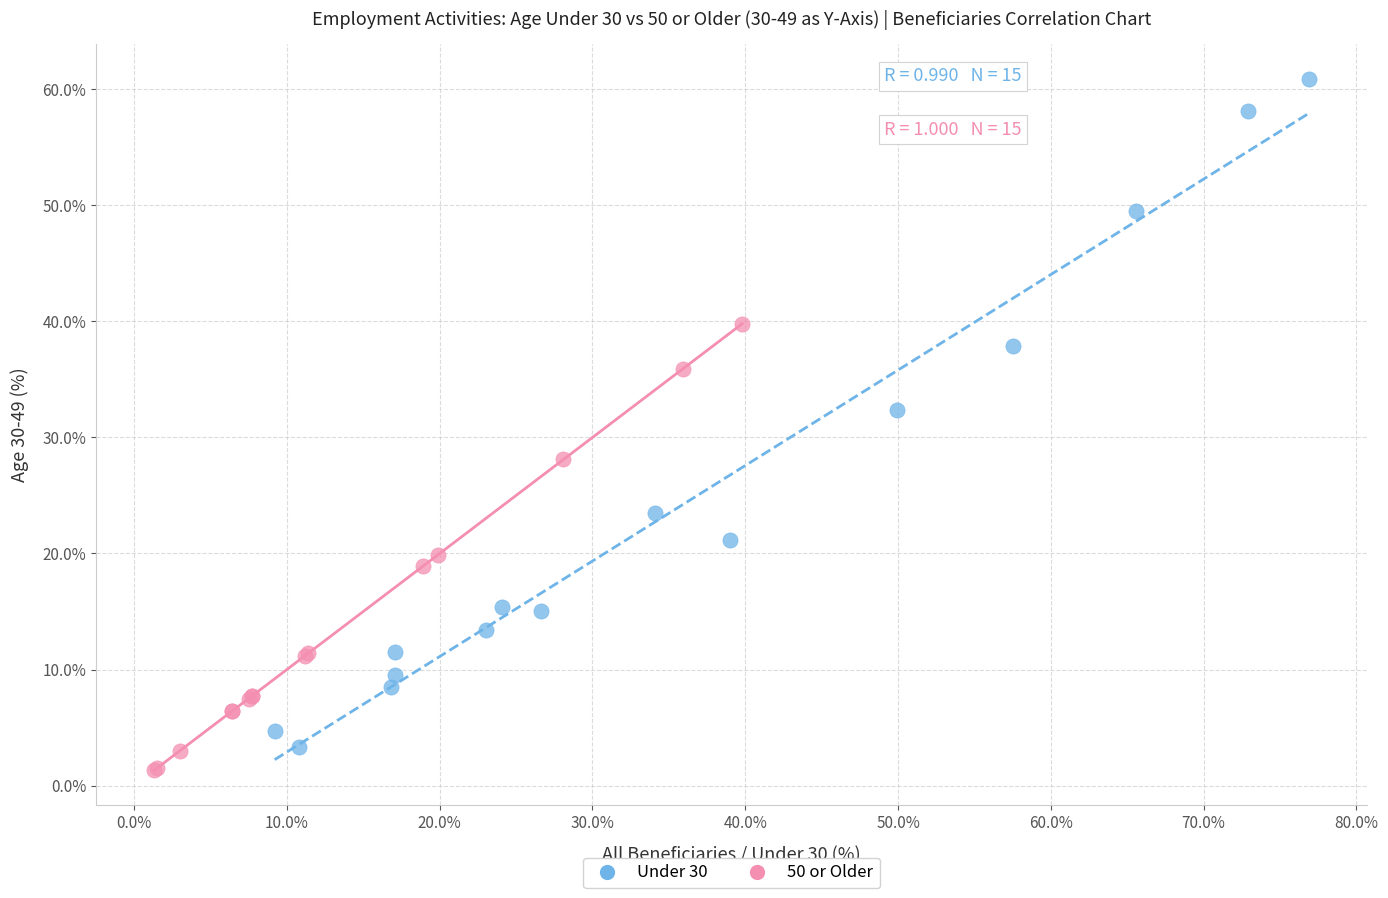

Which series has the largest Y range (max minus min)?

Under 30